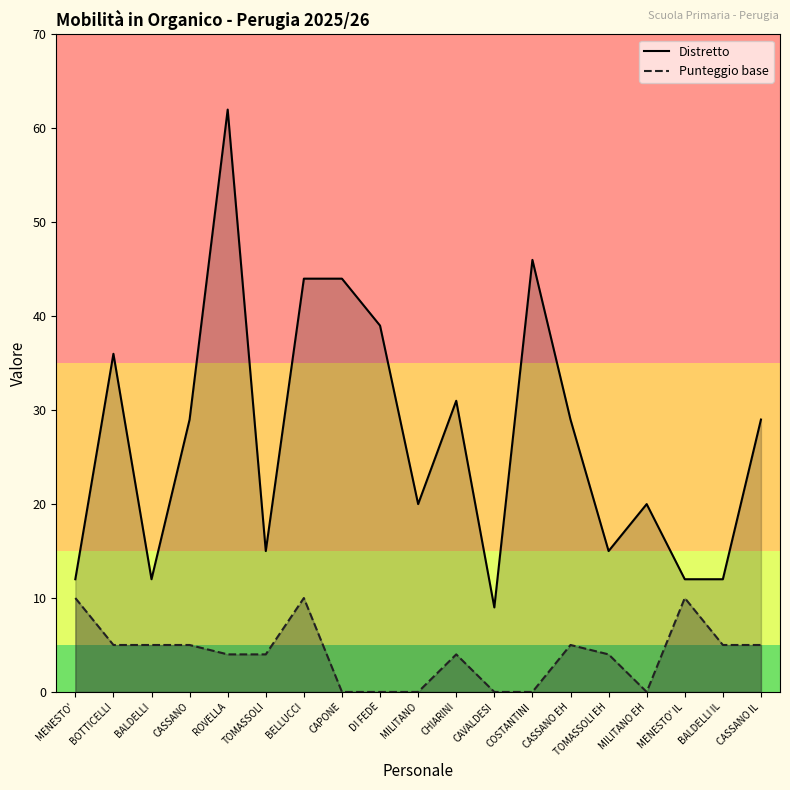

True or false: Punteggio base has a value of 7 at BALDELLI IL.

False